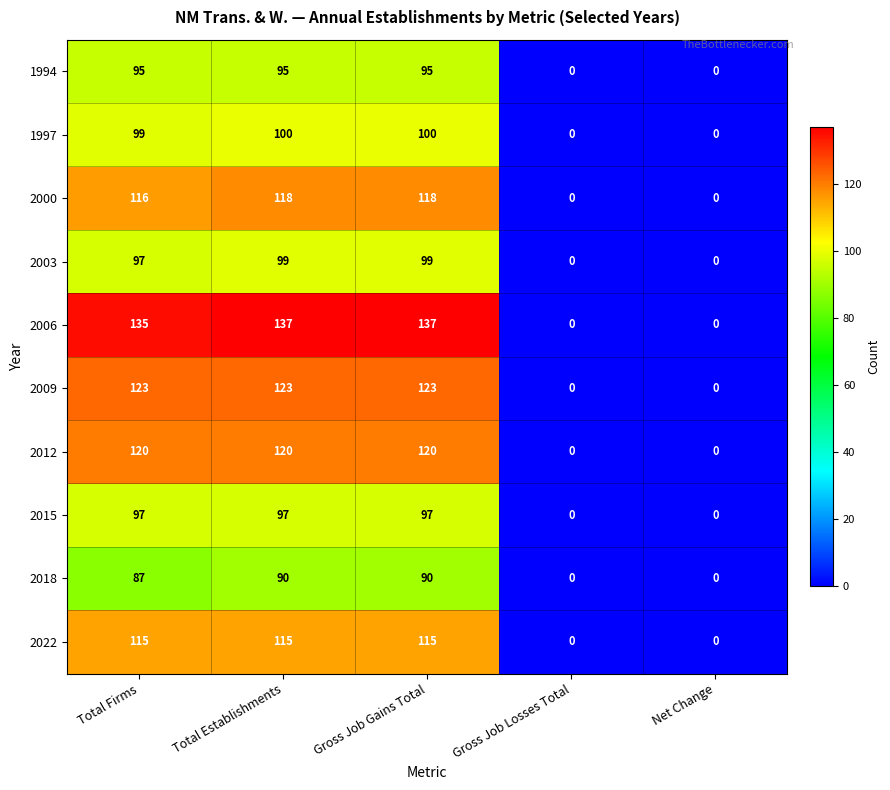

Which series changed the most between Total Firms and Gross Job Gains Total?

2018